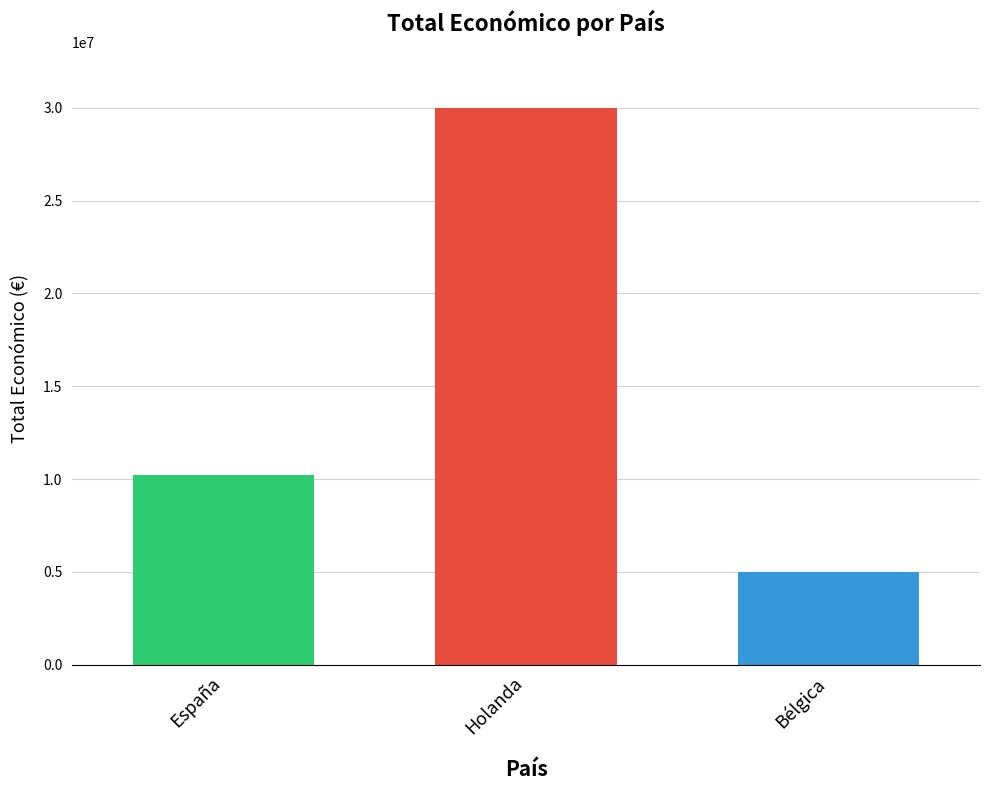

What is the maximum value shown in the chart?

29999528